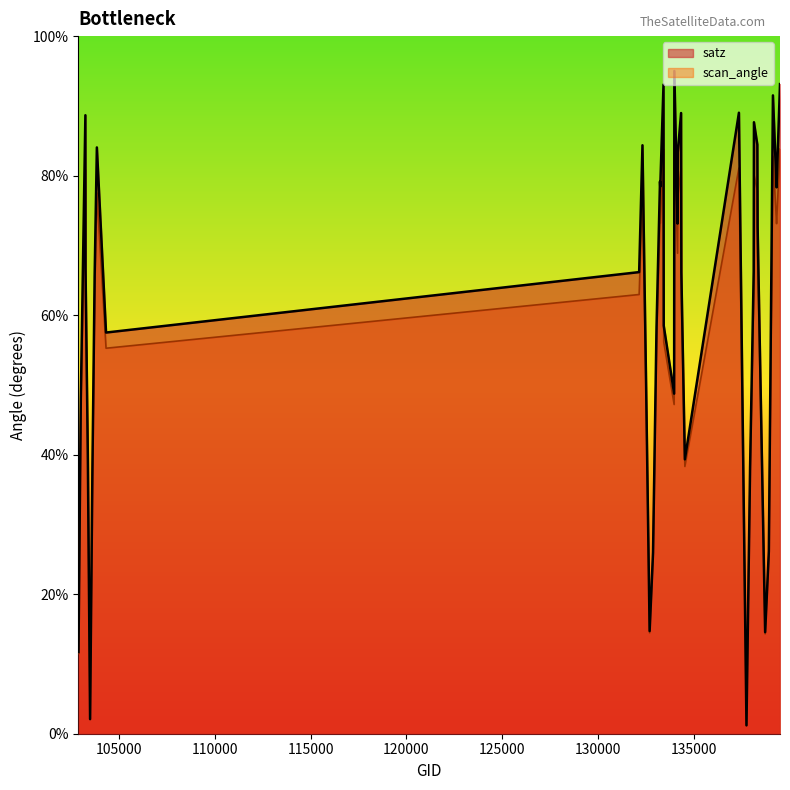

Rank the series by their maximum value, from highest to lowest.

satz, scan_angle